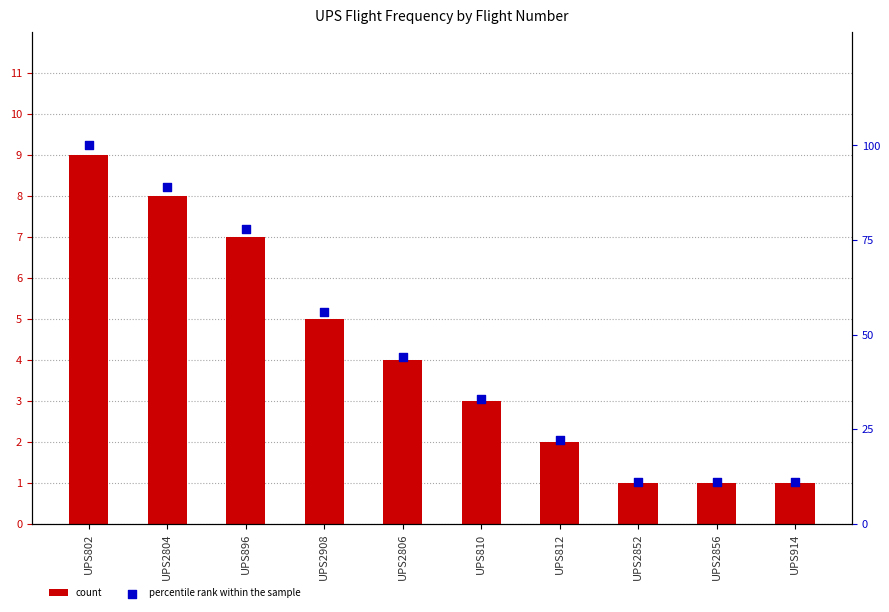

What is the total value across all series at UPS2908?

61